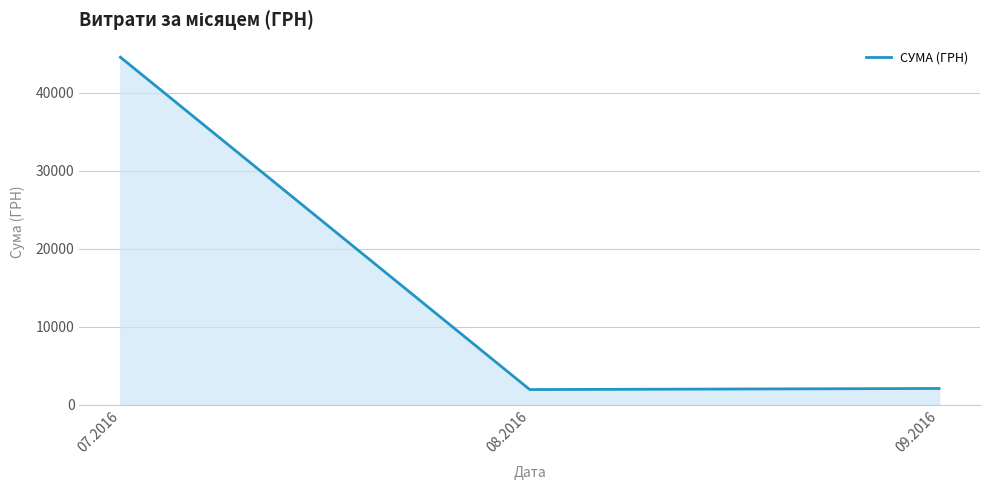

True or false: the data shows 3337.3 at 08.2016.

False